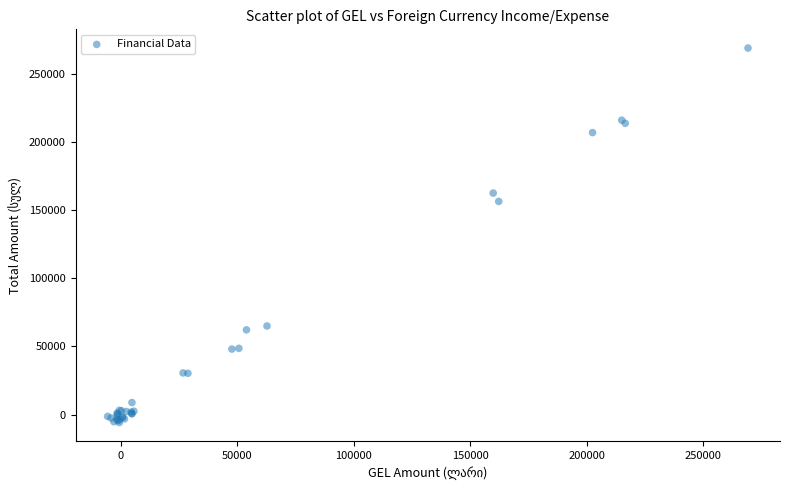

What Y value in the scatter plot is closest to 131701?

156600.1